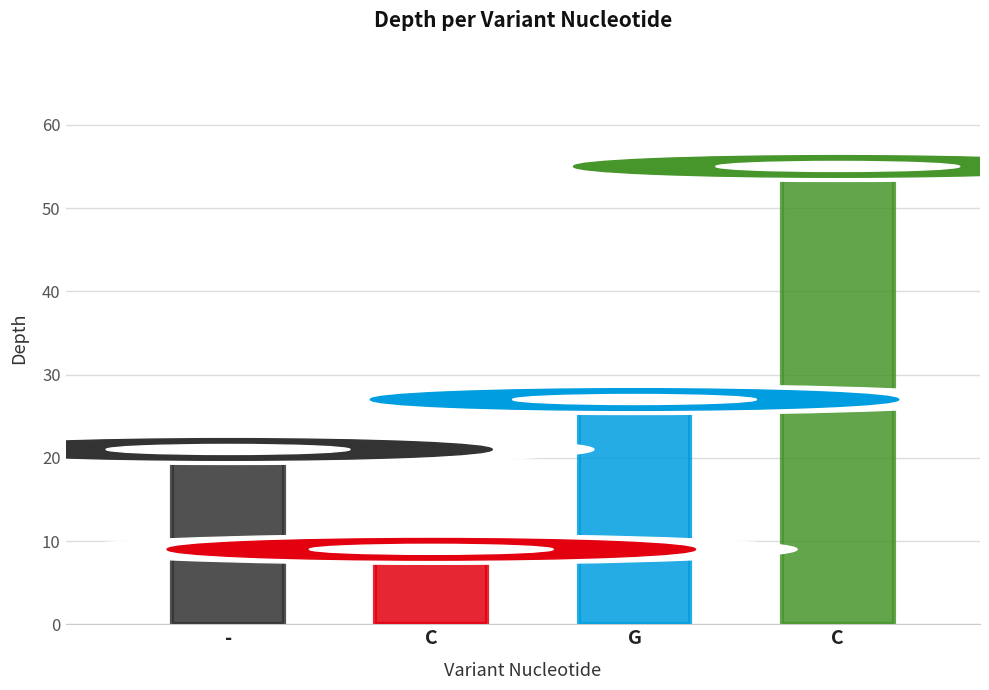

What is the smallest value displayed?

9